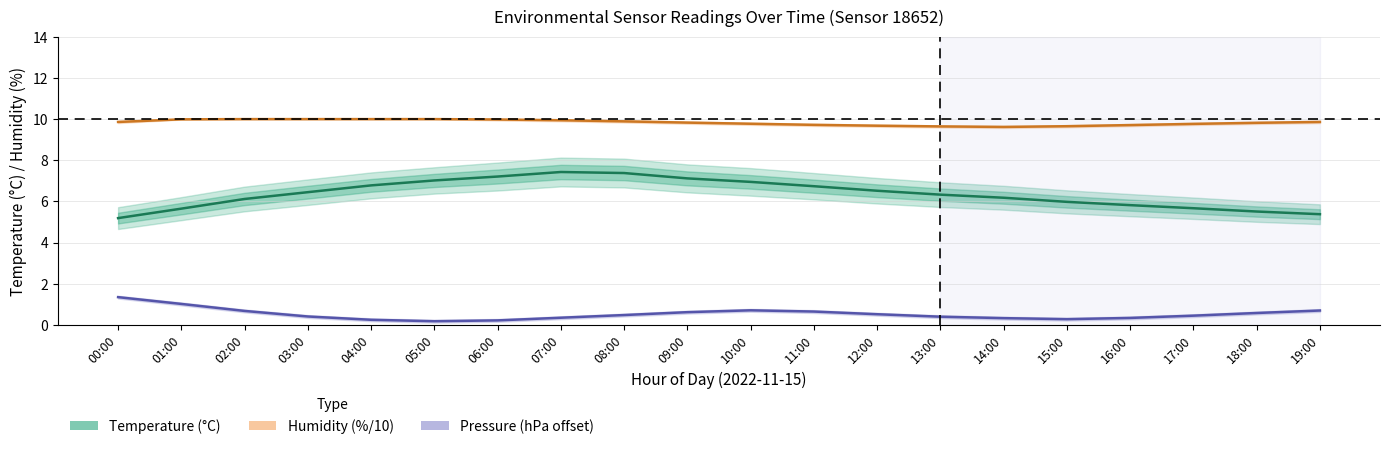

True or false: Humidity (%/10) and Pressure (hPa offset) cross at least once.

False